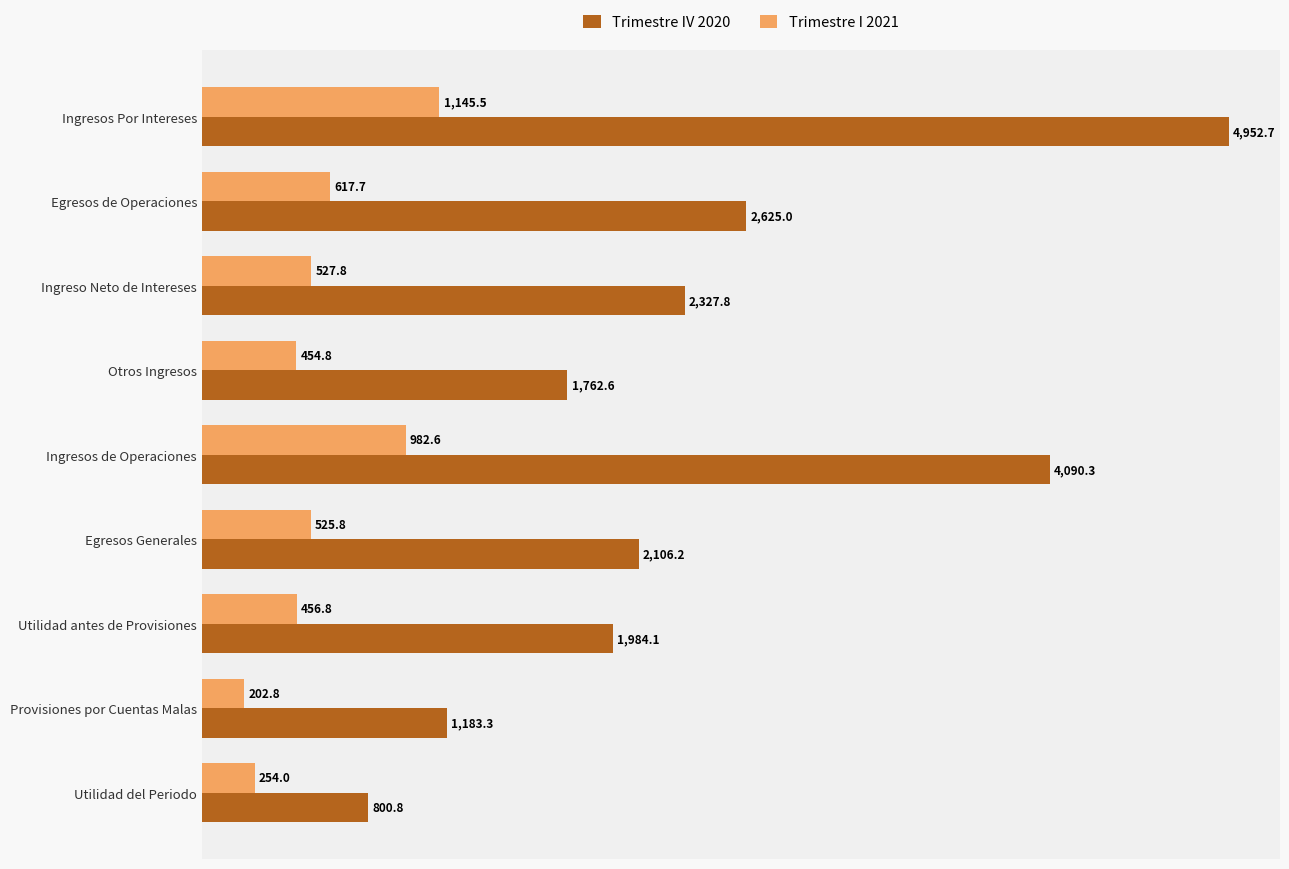

List the series in order of their peak value, lowest first.

Trimestre I 2021, Trimestre IV 2020